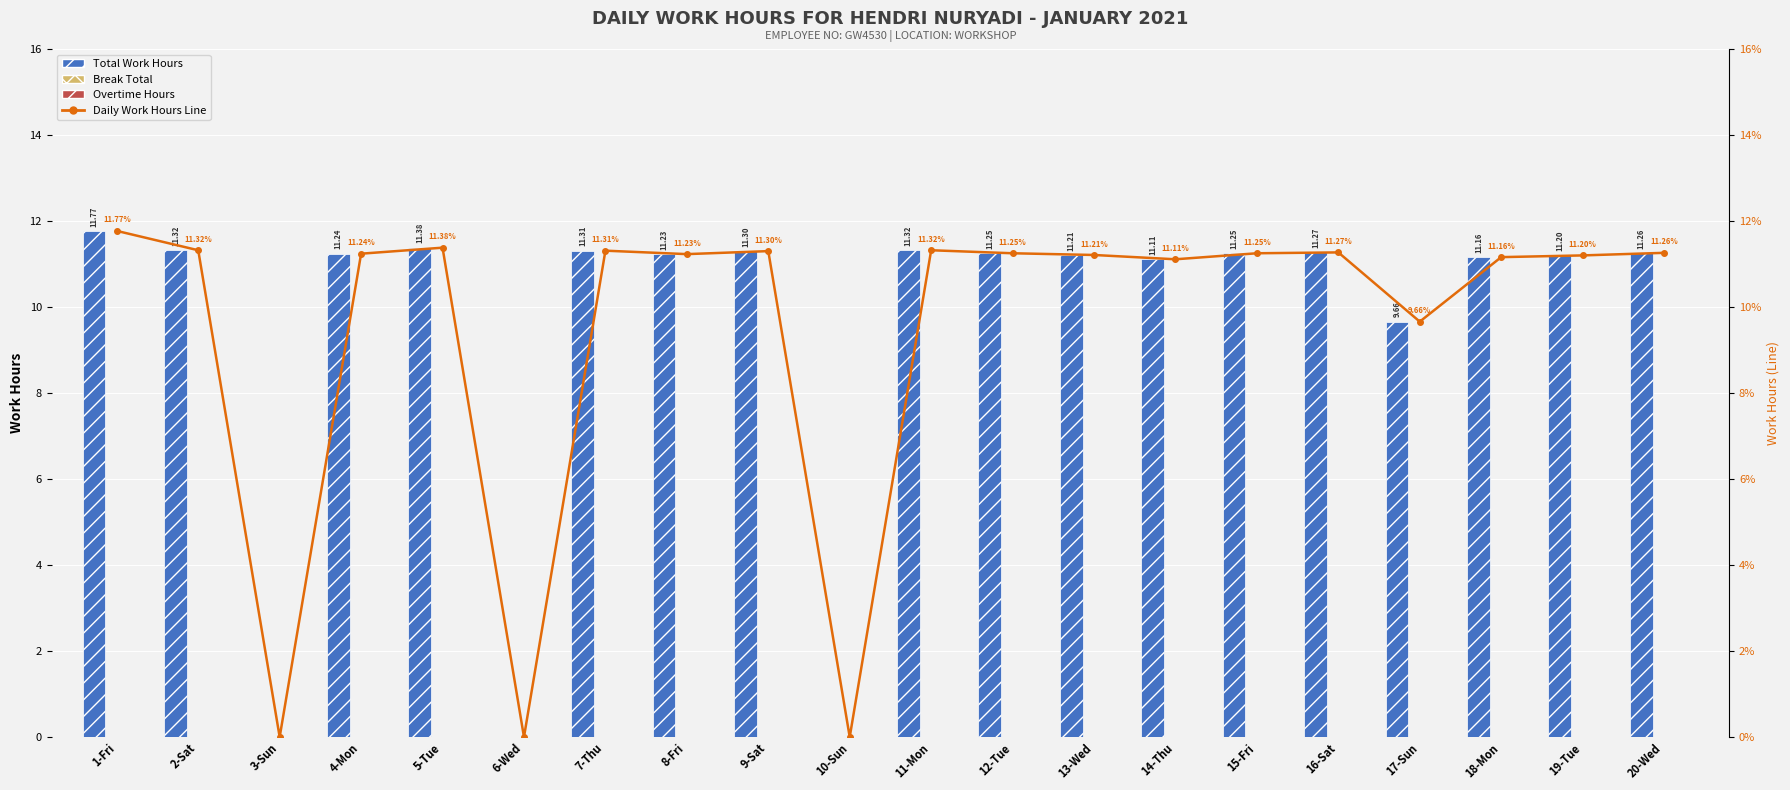

Which has a higher value, 16-Sat or 20-Wed?

16-Sat